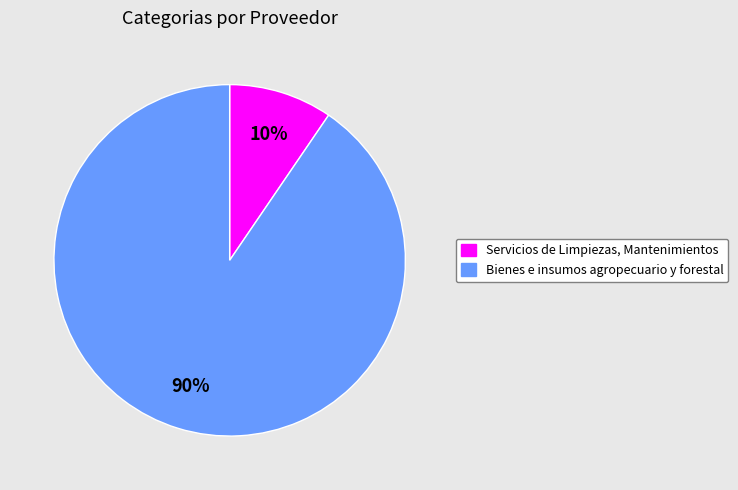

To the nearest percent, what is the combined percentage of Bienes e insumos agropecuario y forestal and Servicios de Limpiezas, Mantenimientos?

100%